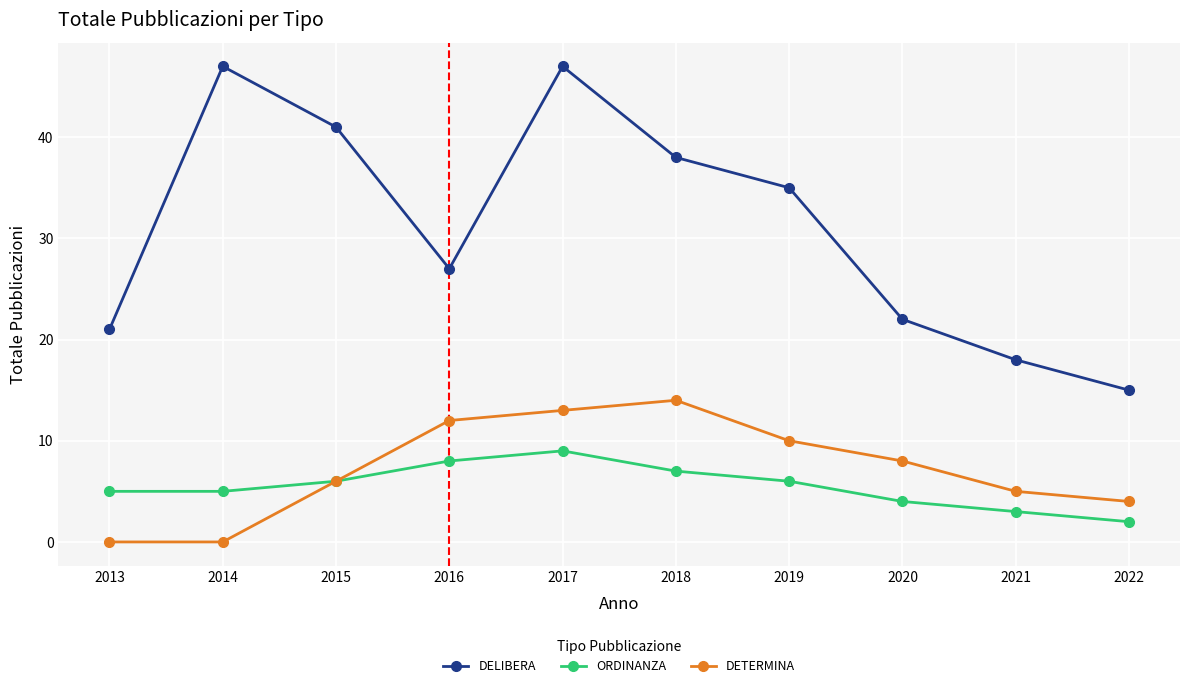

Between 2019 and 2021, which series saw the biggest shift?

DELIBERA